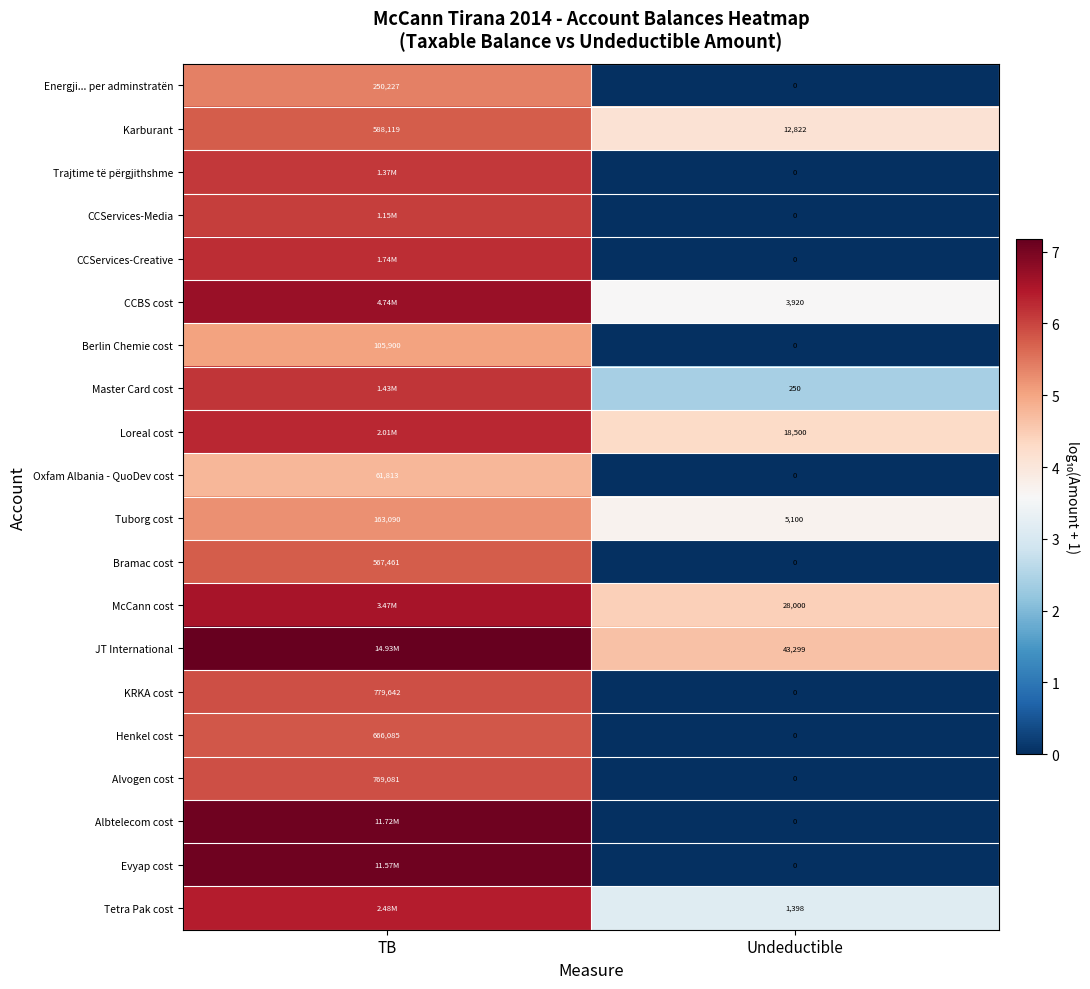

Is the value of McCann cost at Undeductible greater than the value of Tetra Pak cost at Undeductible?

Yes